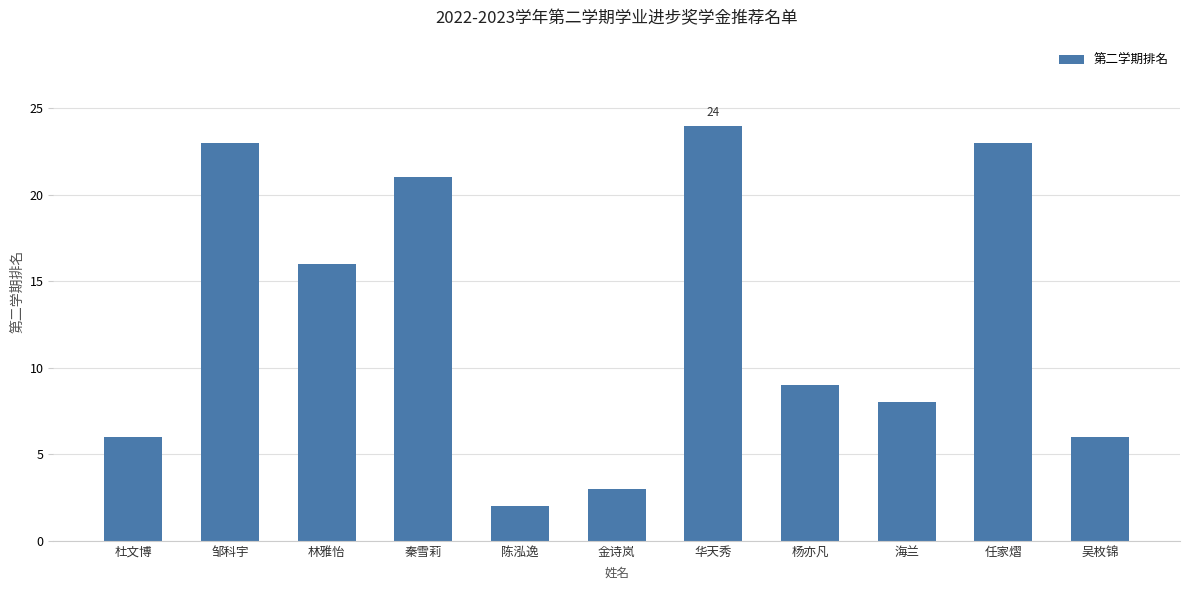

What is the approximate value at 杜文博, to the nearest 10?

10